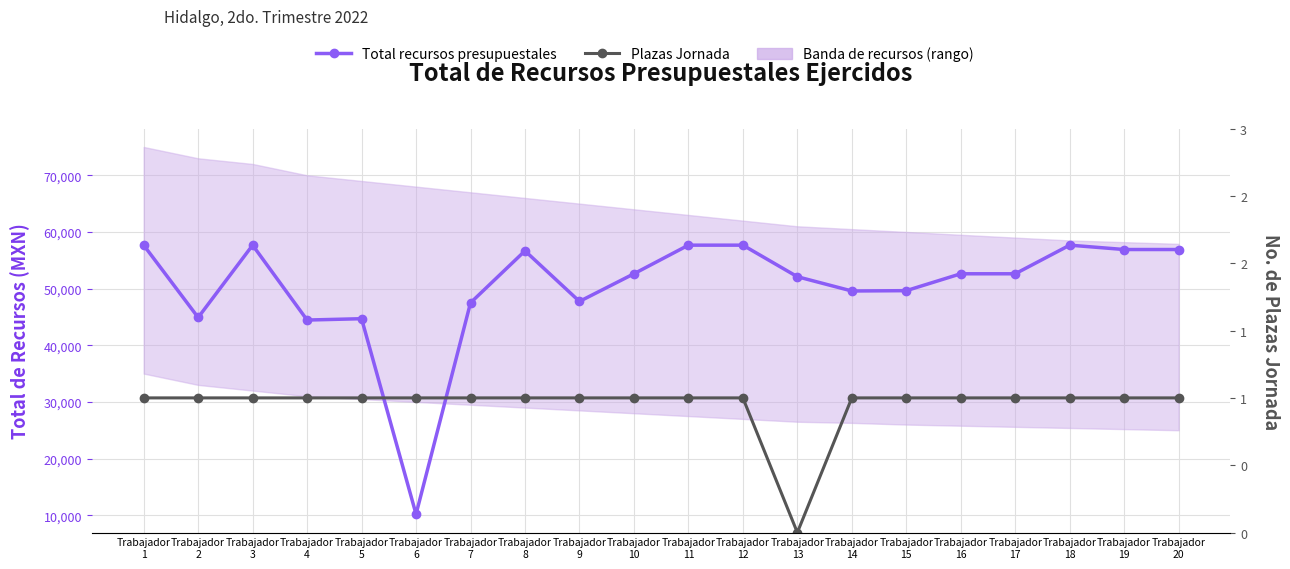

Rank the series by their average value, from lowest to highest.

Plazas Jornada, Total recursos presupuestales